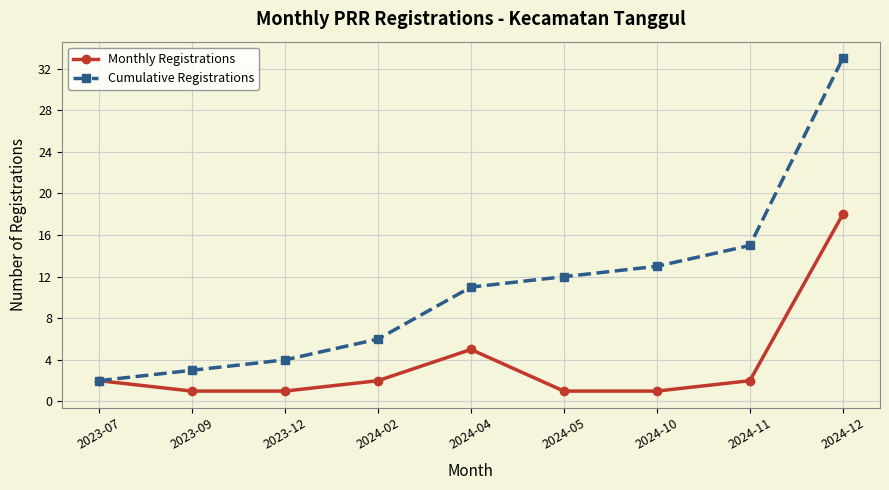

What is the approximate value of Cumulative Registrations at 2024-05, to the nearest 5?

10